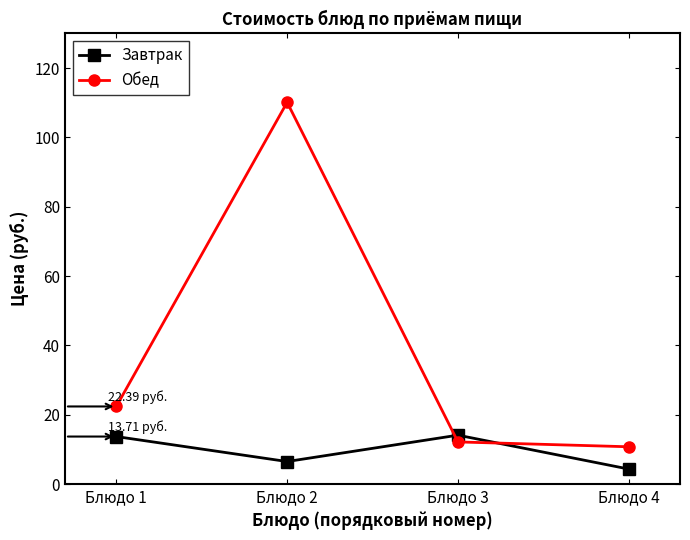

Is it true that Завтрак equals 19.0 at Блюдо 1?

False